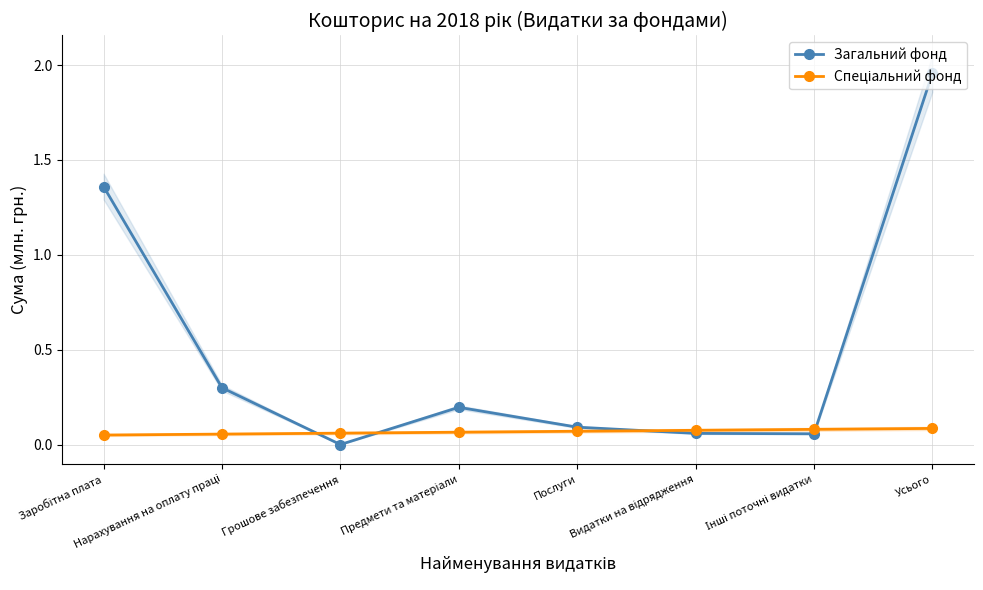

Between which two adjacent categories do Загальний фонд and Спеціальний фонд first intersect?

Нарахування на оплату праці and Грошове забезпечення